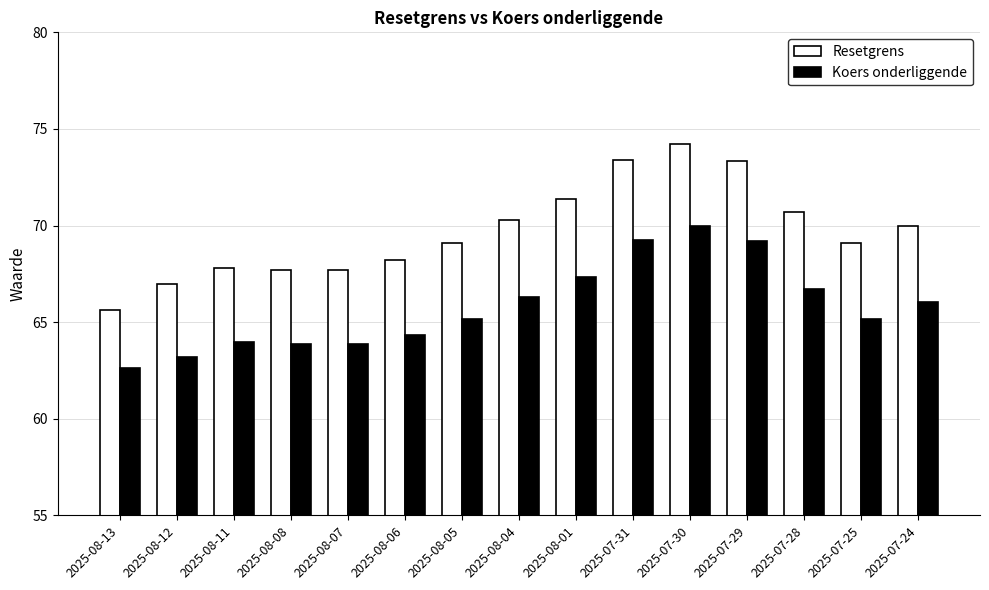

What is the average value of the Koers onderliggende series?

65.8